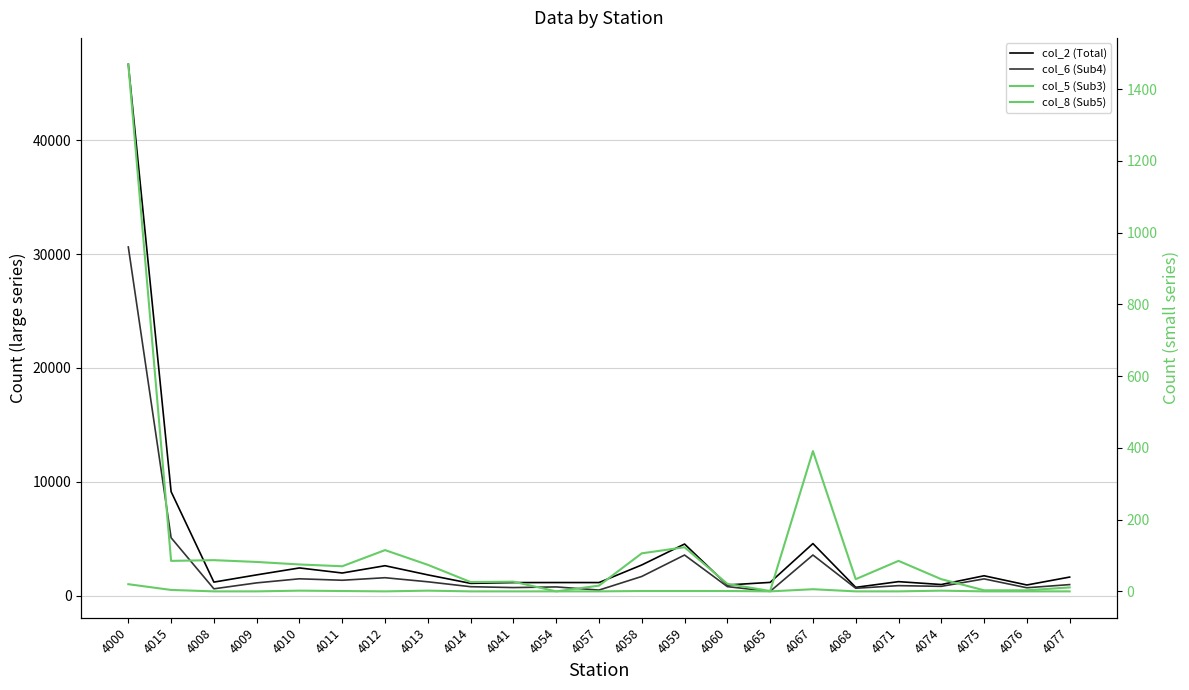

What is the approximate value of col_5 (Sub3) at 4010?

75